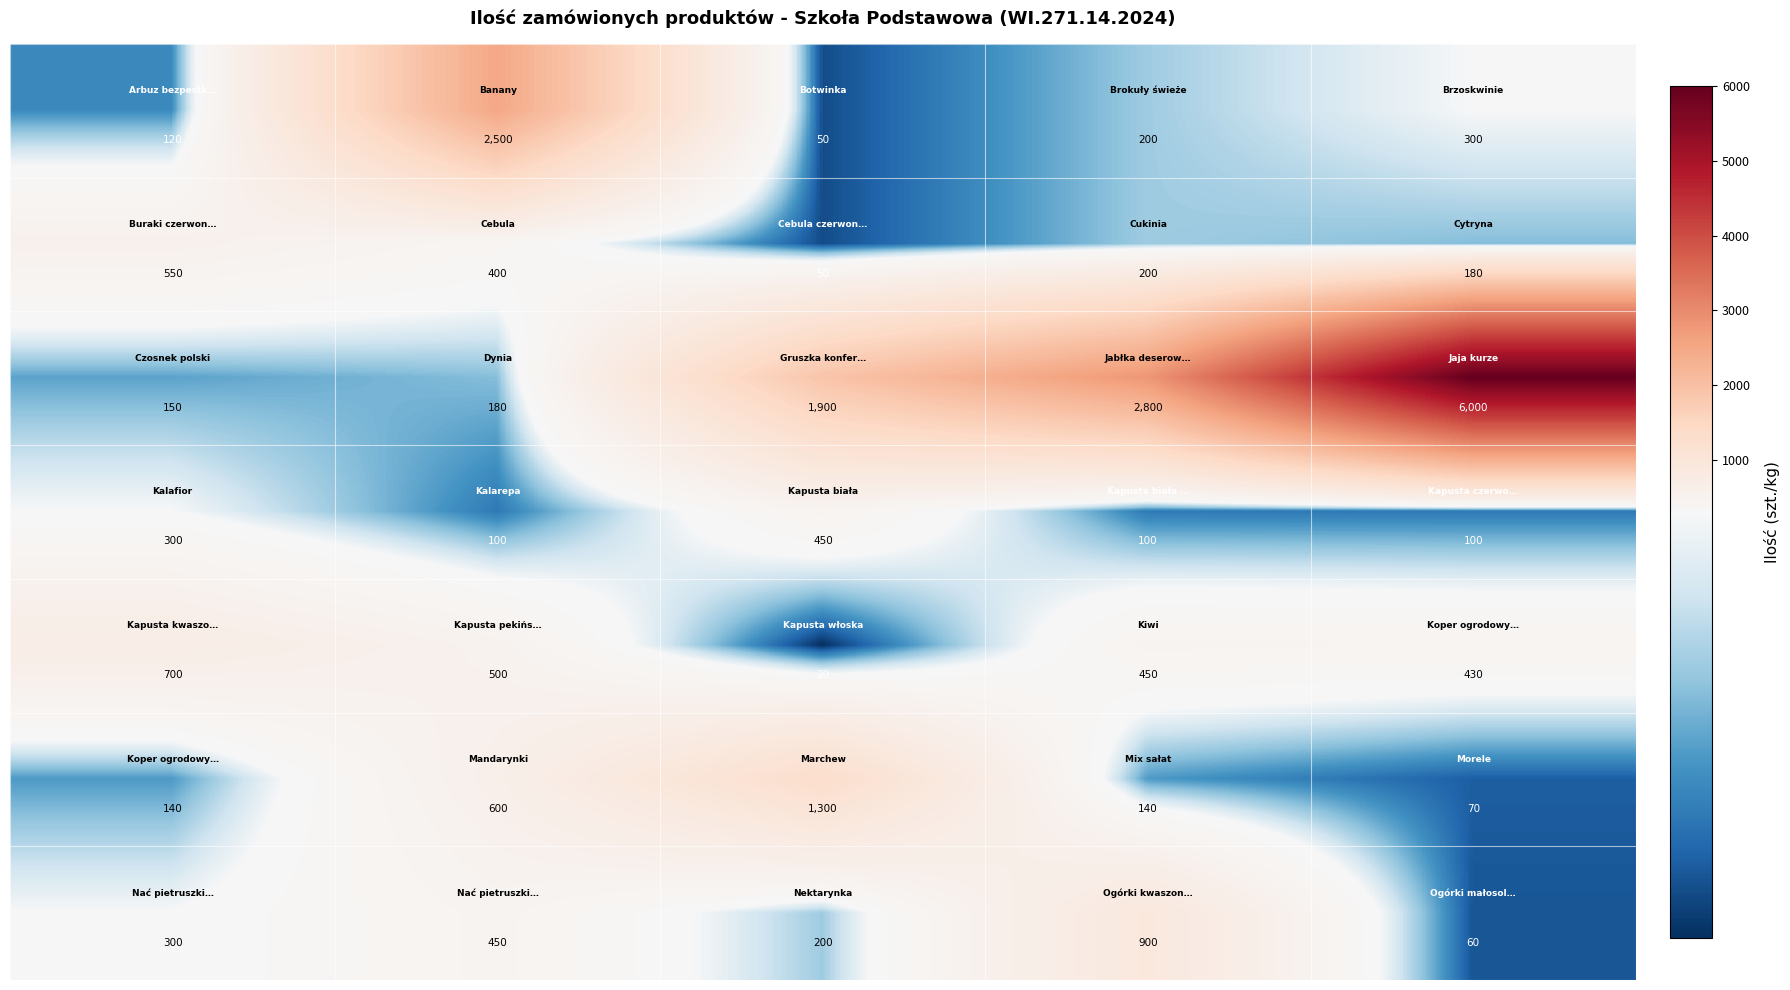

At how many categories does at least one series exceed 1373?

4